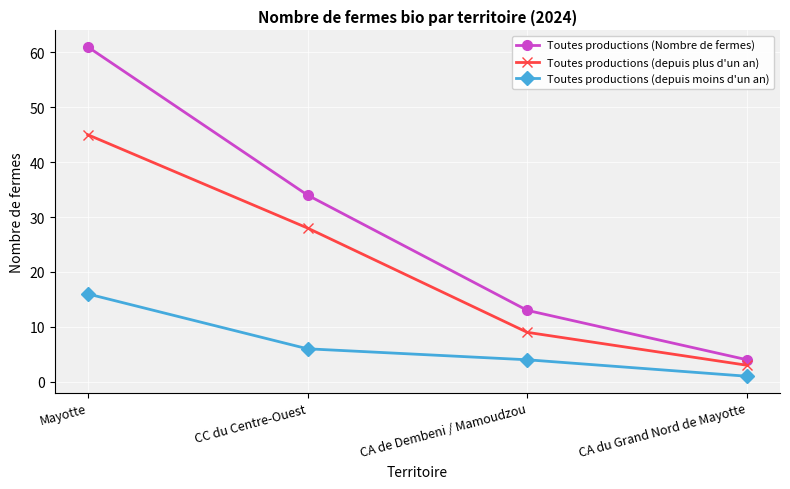

What is the sum of the Toutes productions (depuis plus d'un an) values at Mayotte and CA du Grand Nord de Mayotte?

48